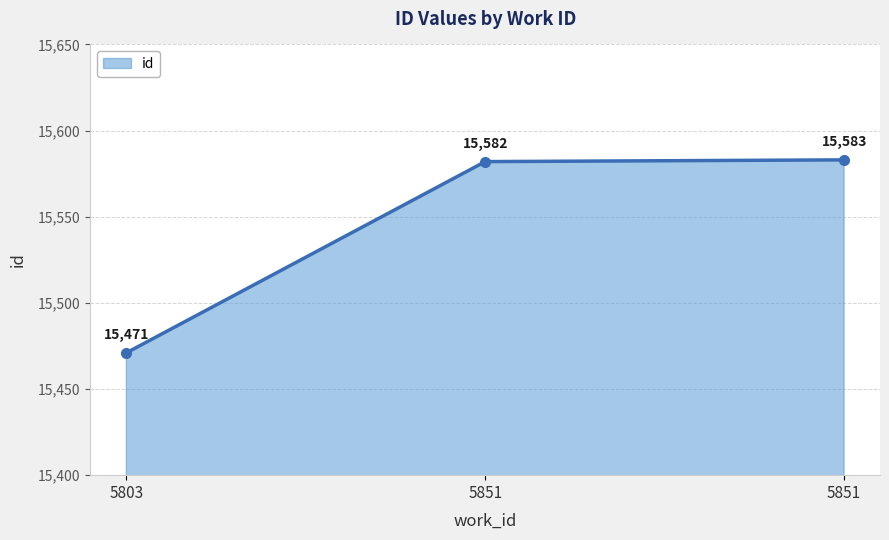

How many values are below 15582?

1